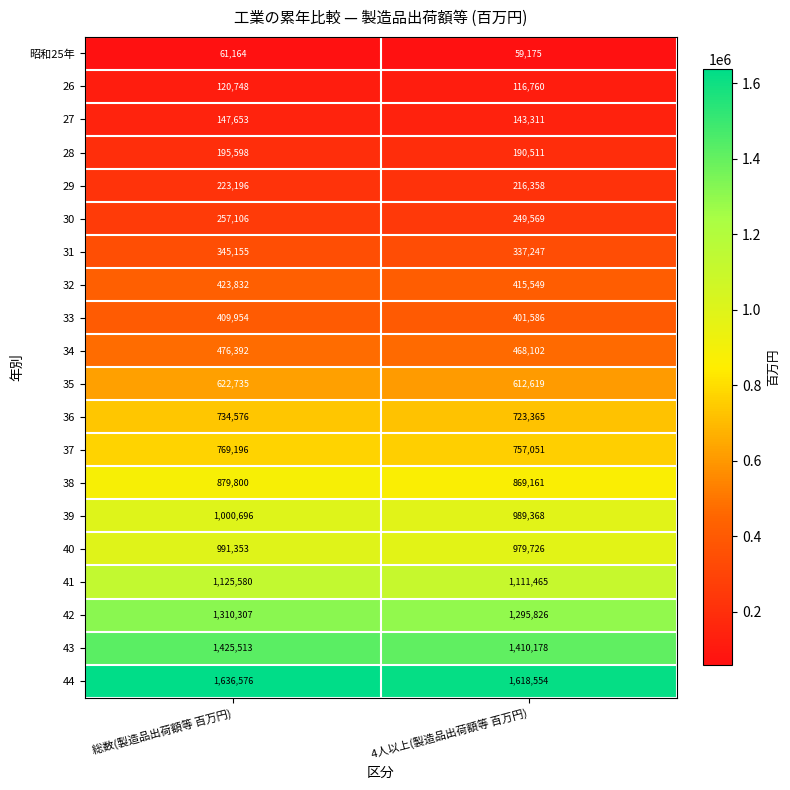

How many values in the 26 series are below 120748?

1